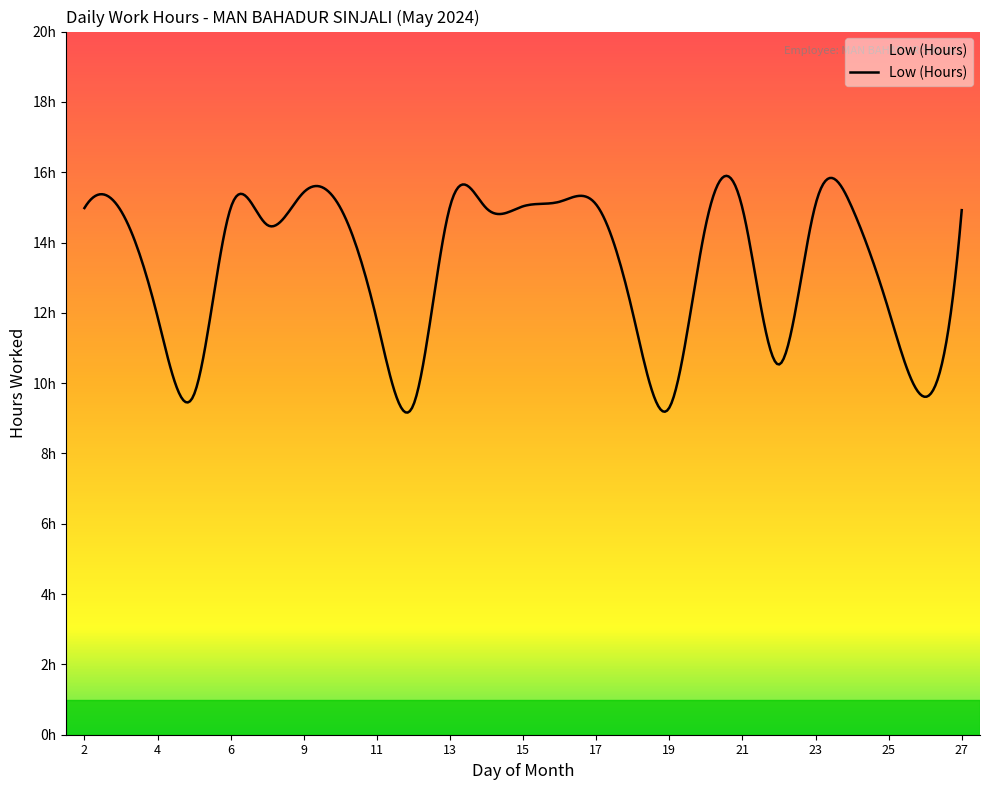

Which category has the lowest value across all series?

19